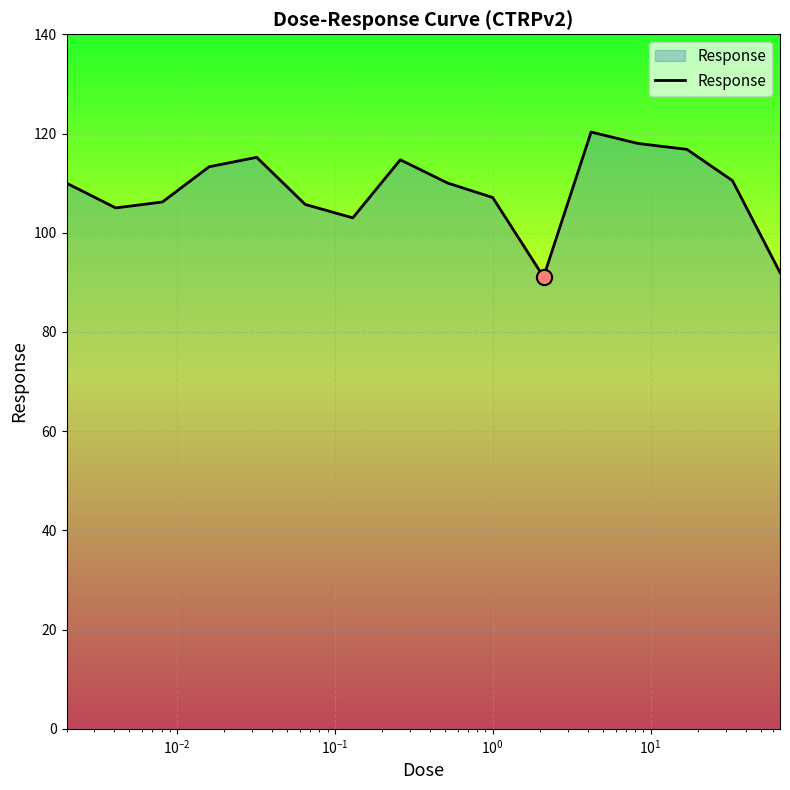

What is the difference between the maximum and minimum values?

29.2